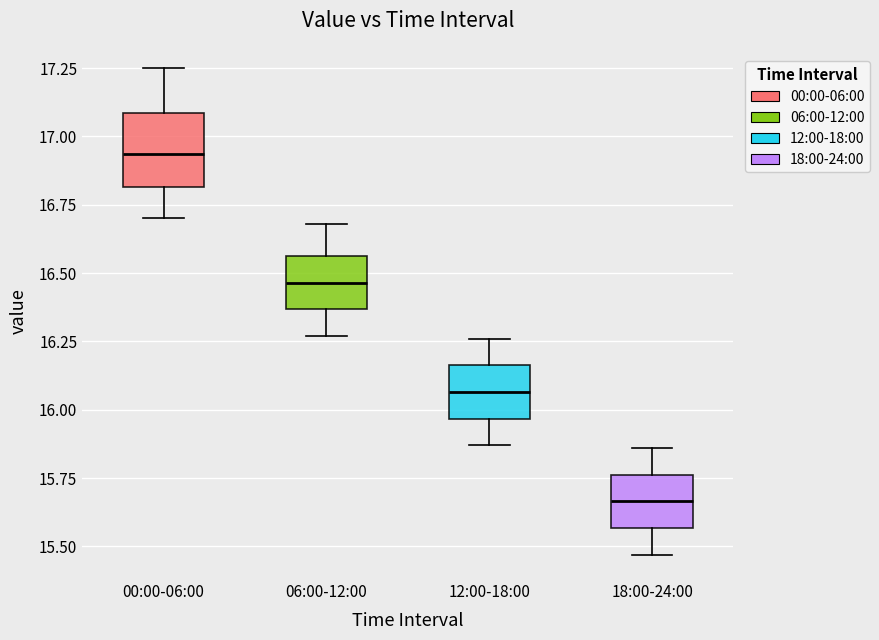

Reading left to right, transcribe this box plot: for each box, give where its median line is, the range the box spans, and where its two whiskers end, as read against the y-axis. The values are not printed on the chart, so give them approximately, as read against the axis.

00:00-06:00: median 16.95, box 16.80 to 17.10, whiskers 16.70 to 17.25
06:00-12:00: median 16.45, box 16.35 to 16.55, whiskers 16.25 to 16.70
12:00-18:00: median 16.05, box 15.95 to 16.15, whiskers 15.85 to 16.25
18:00-24:00: median 15.65, box 15.55 to 15.75, whiskers 15.45 to 15.85